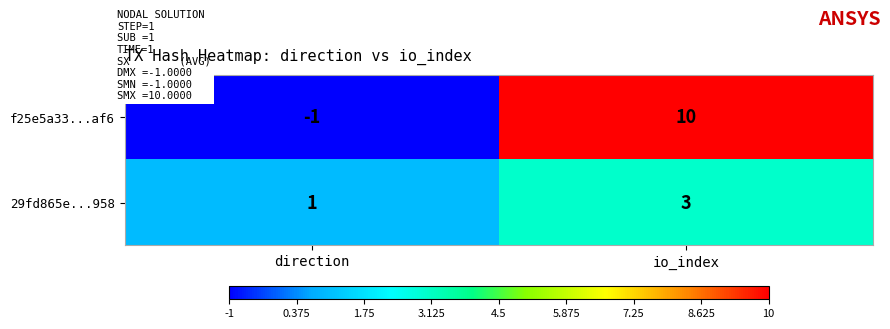

Reading right to left, list all the values displayed in this chart.

f25e5a33...af6: io_index=10	direction=-1
29fd865e...958: io_index=3	direction=1